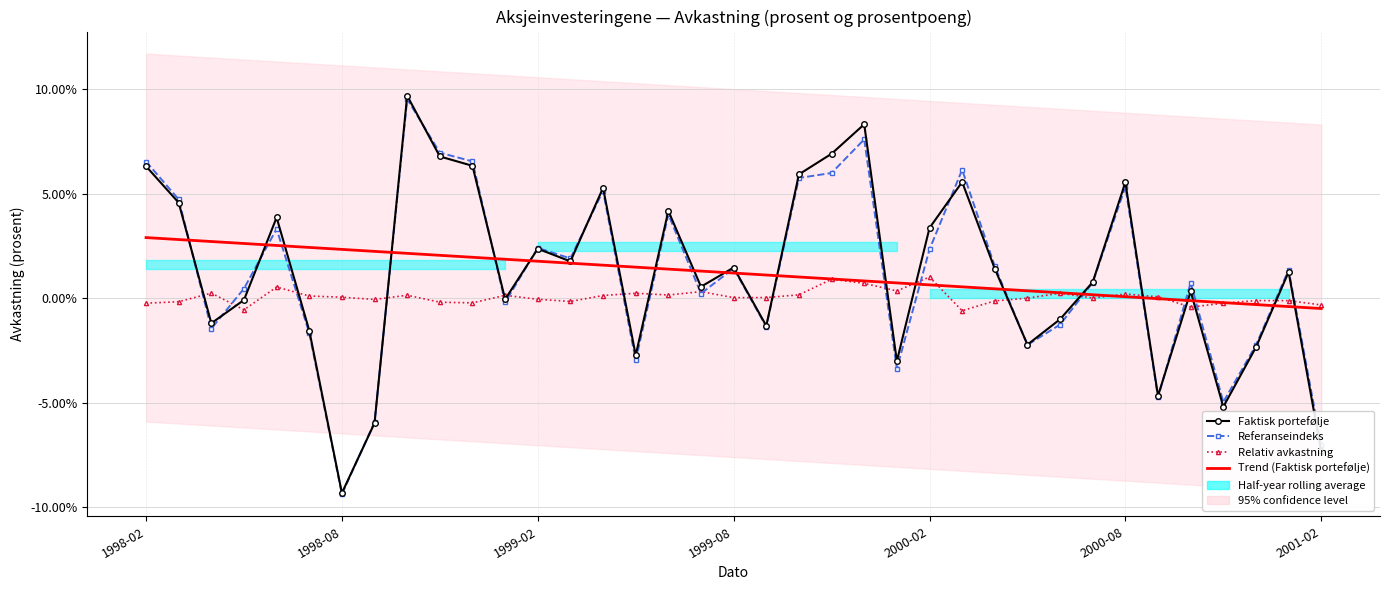

At which label is Referanseindeks closest to 0?

11